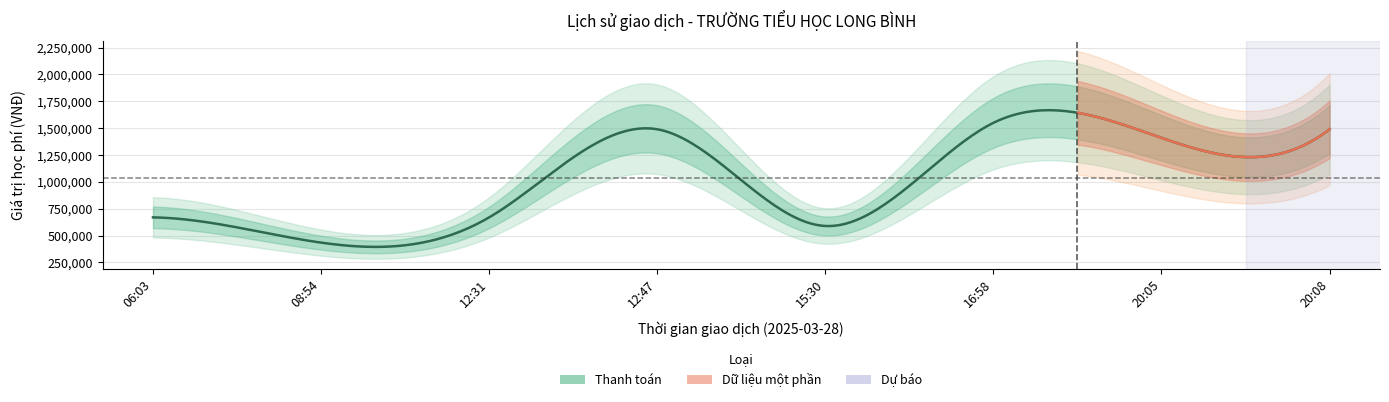

What is the sum of all values?

8297000